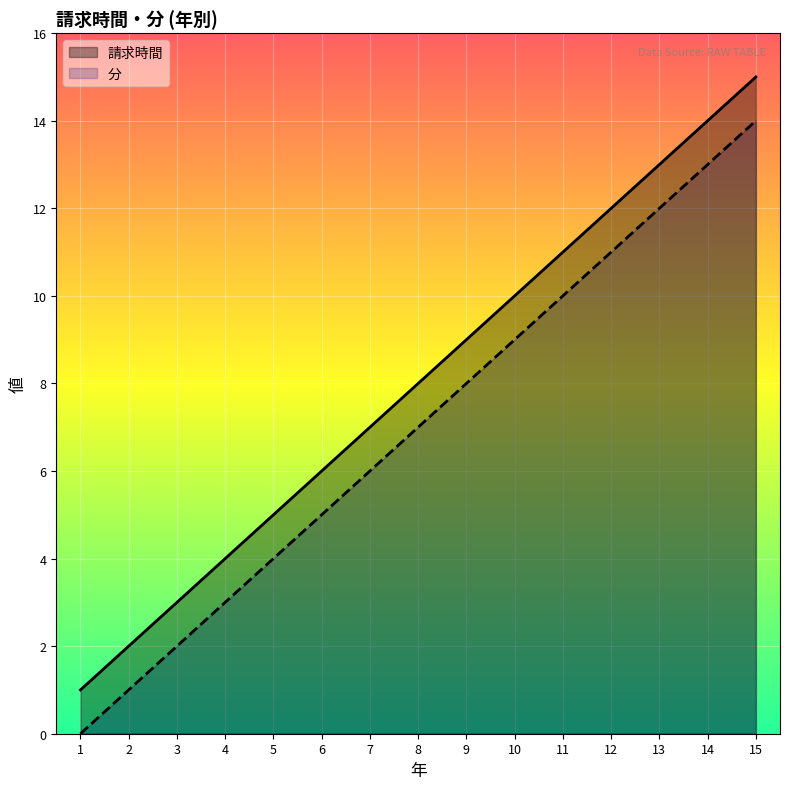

Count the number of categories in the chart.

15